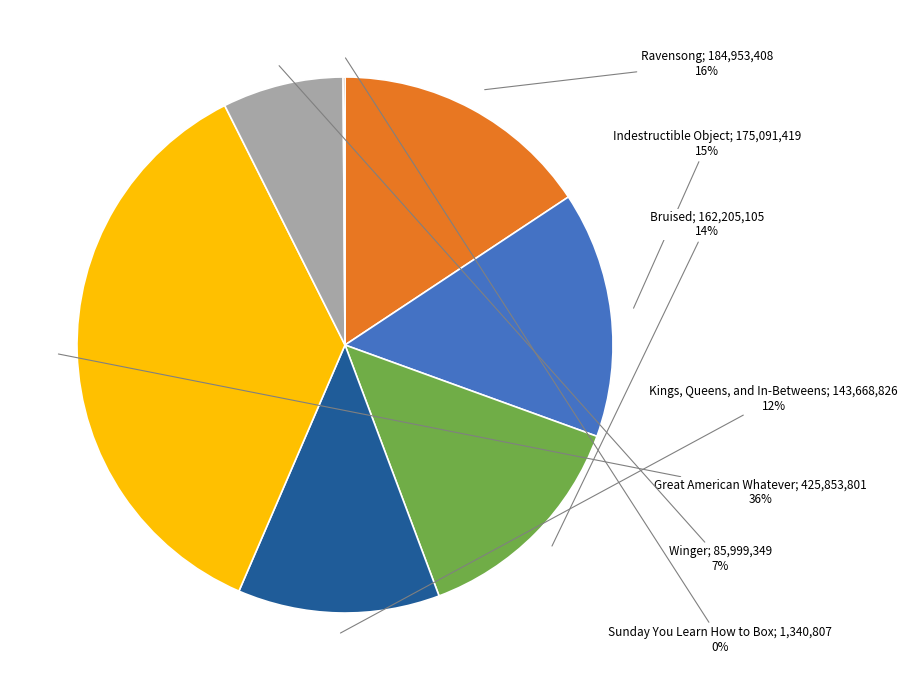

To the nearest percent, what is the difference between the largest and smallest slice percentages?

36%